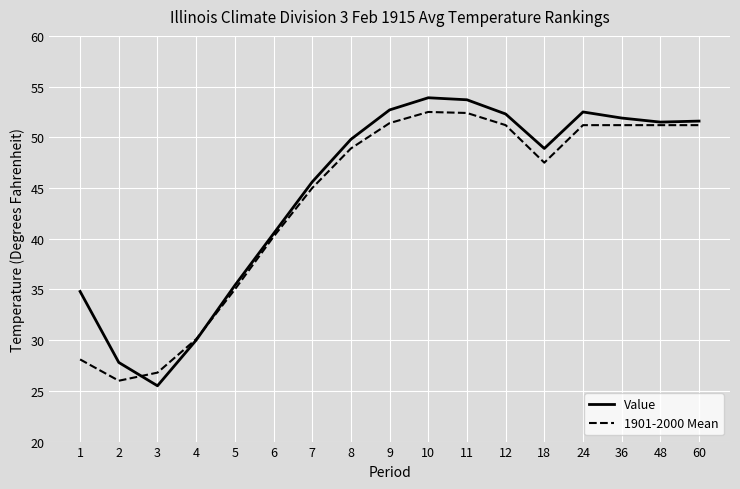

Where do Value and 1901-2000 Mean first cross each other?

2 and 3